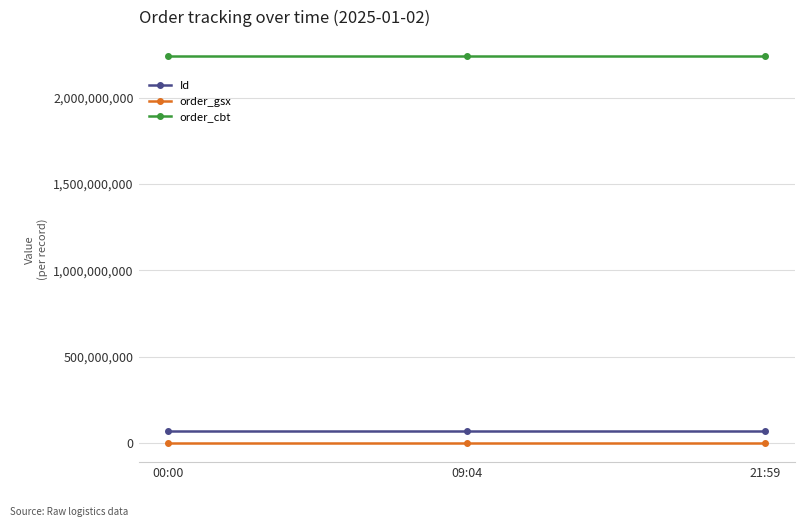

What is the highest value of the order_cbt series?

2240055950